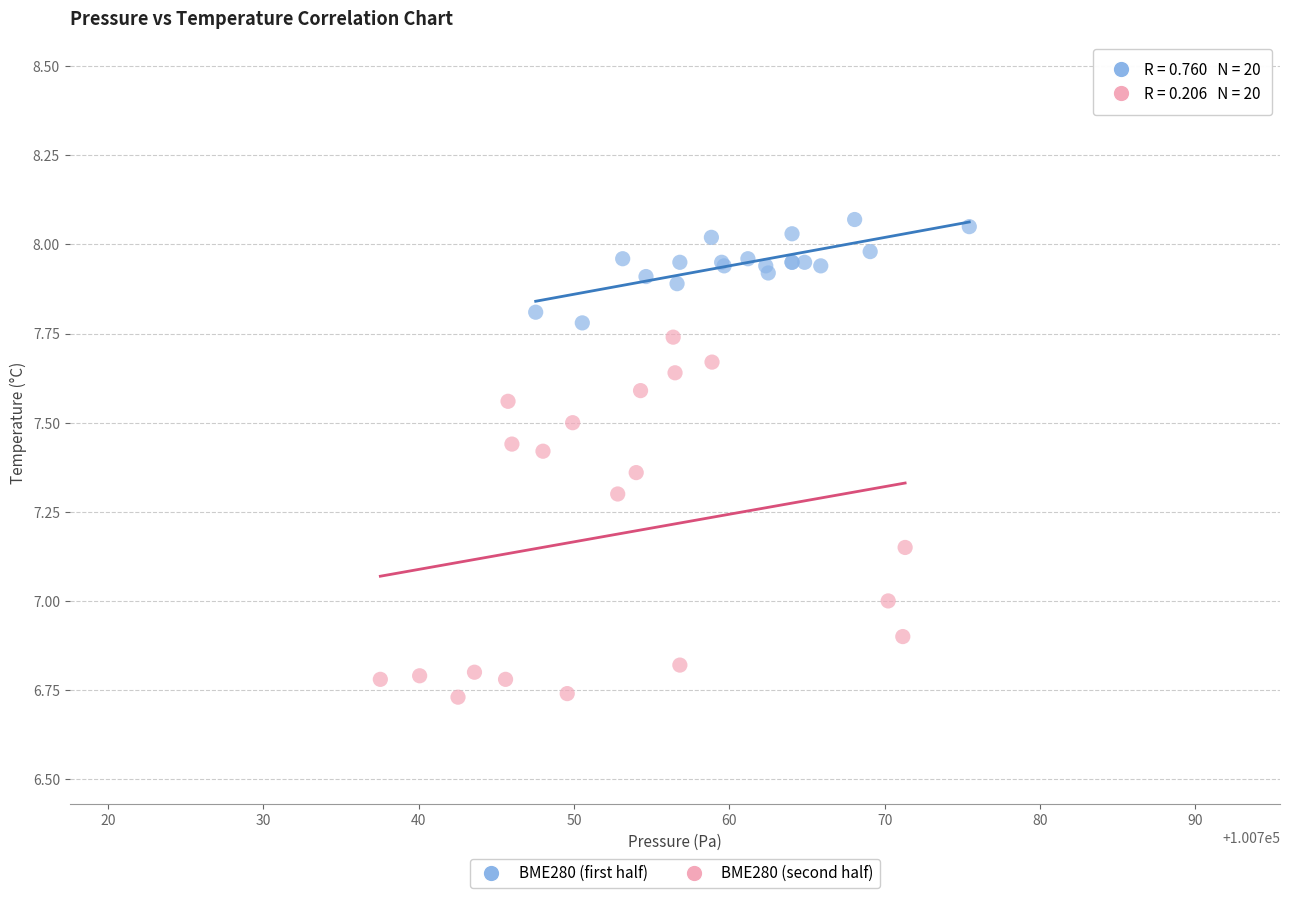

Which series has the largest Y range (max minus min)?

BME280 (second half)